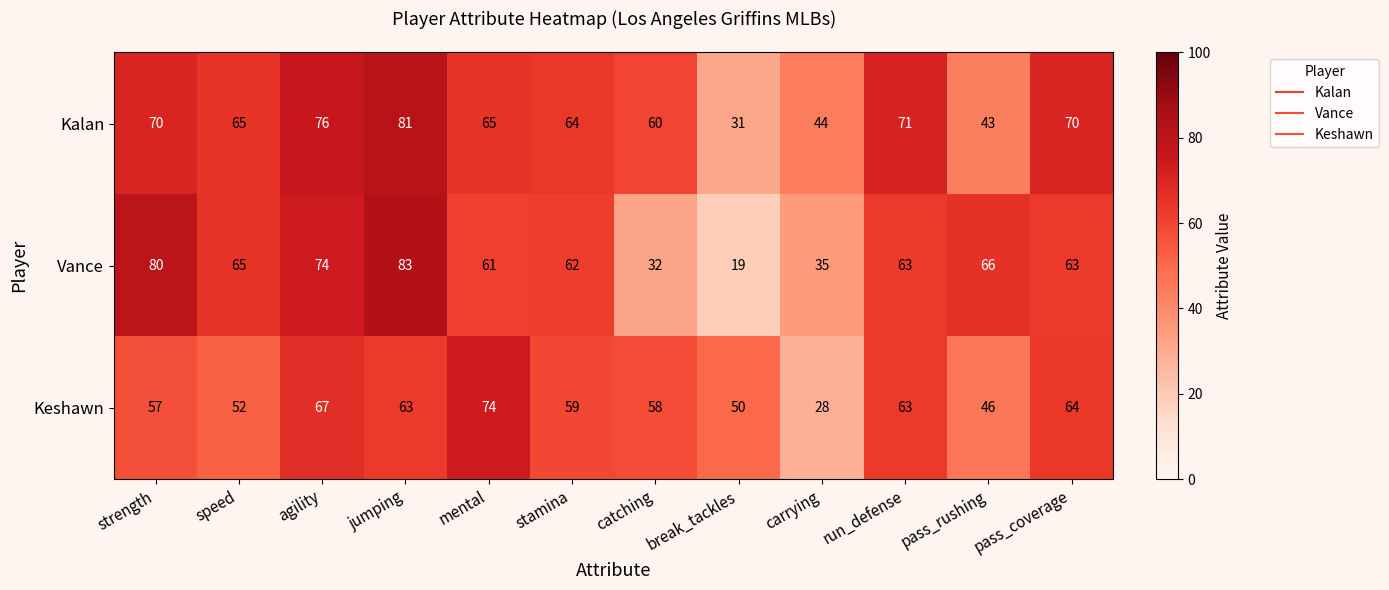

Where does the Vance series first go above 63?

strength